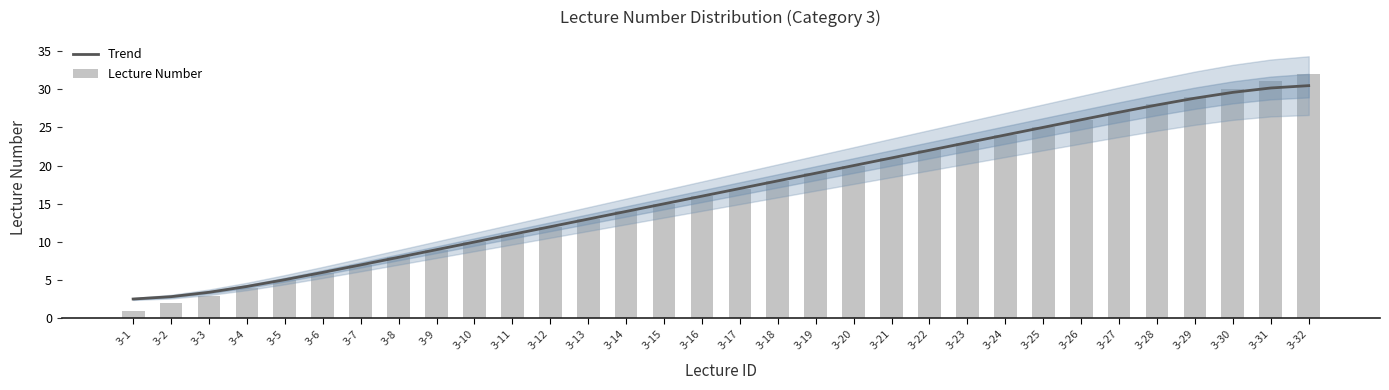

Which series has the largest total across all categories?

Lecture Number